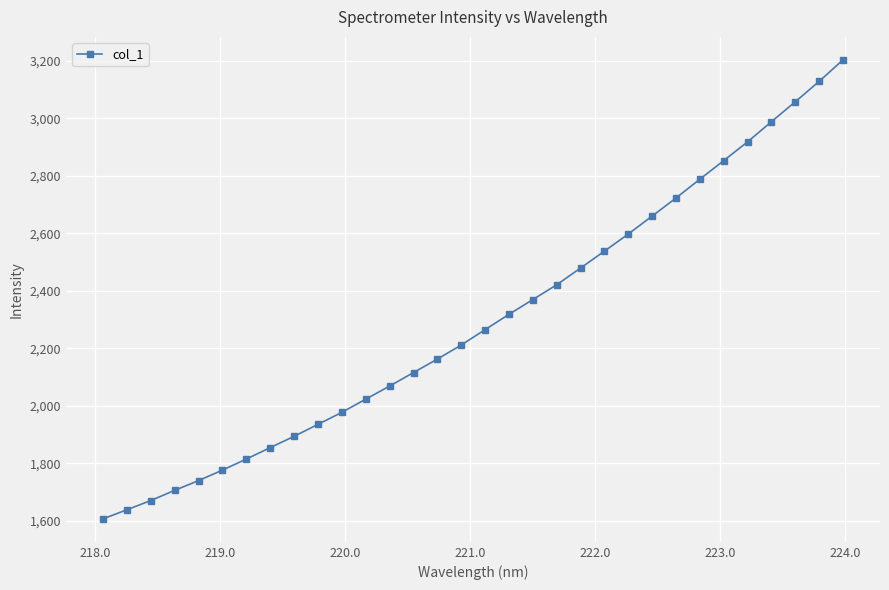

What is the value of the 13th point from the left?

2068.9